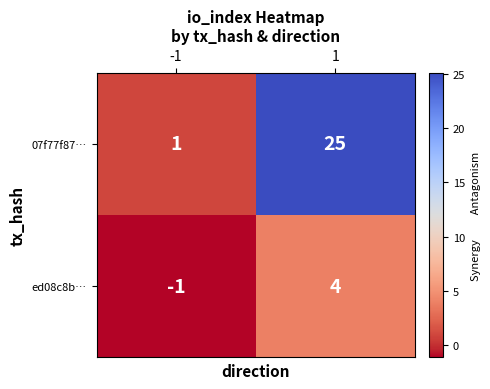

Which series has the largest range (max minus min)?

07f77f87…